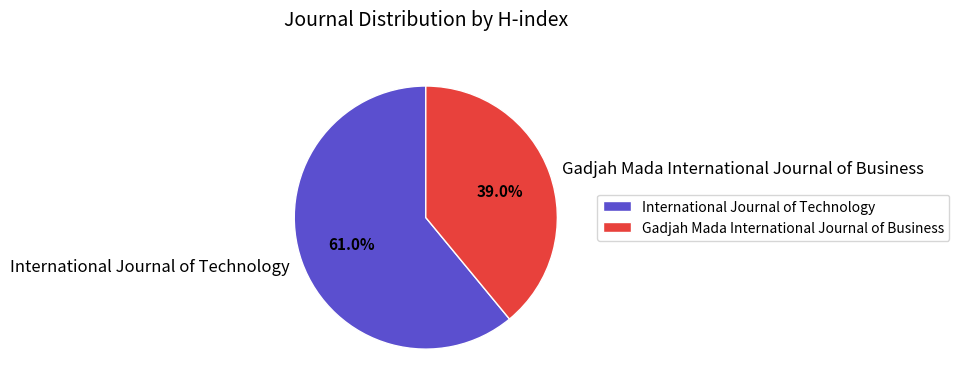

Rank the categories by value from lowest to highest.

Gadjah Mada International Journal of Business, International Journal of Technology